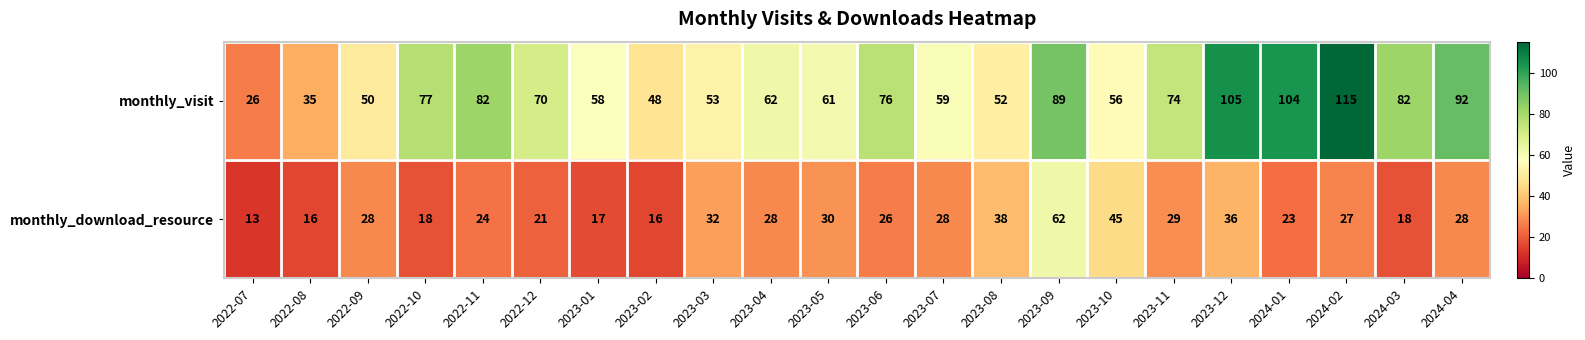

At which category does the chart reach its minimum across all series?

2022-07